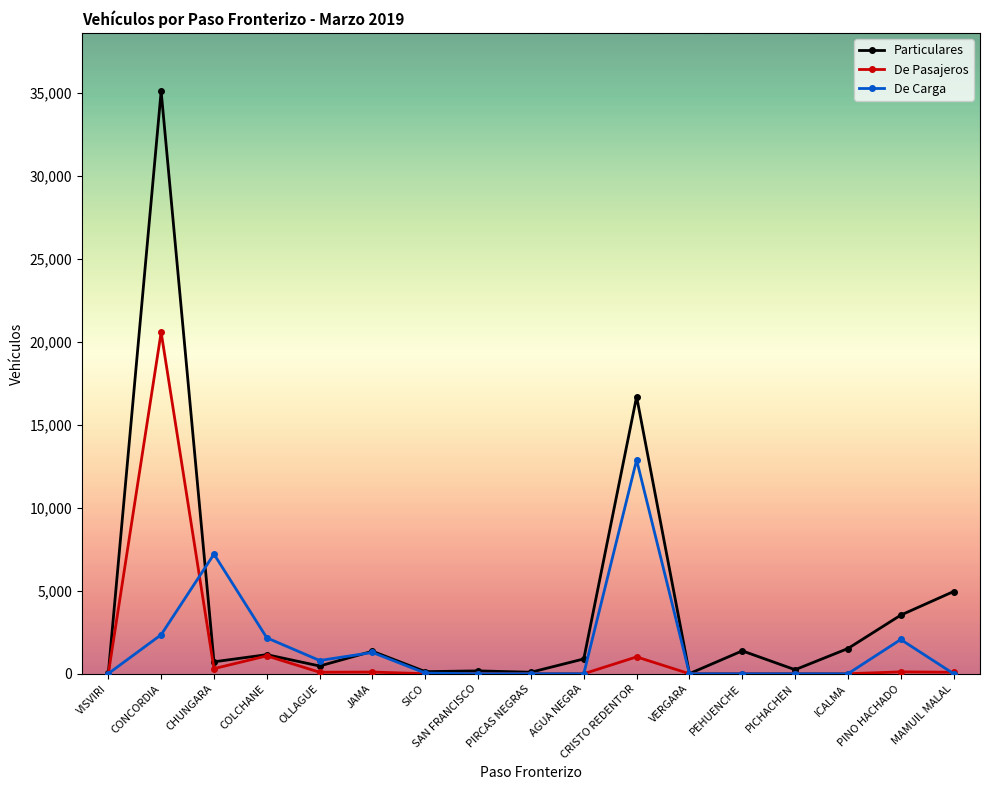

What is the greatest value displayed?

35093